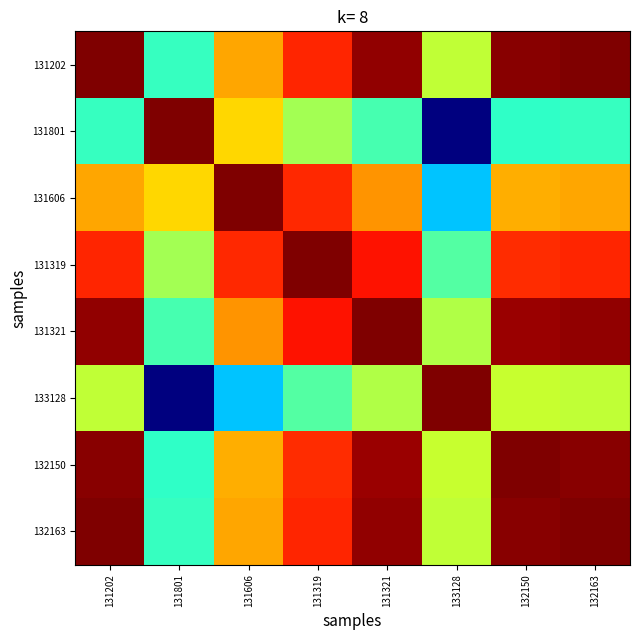

Reading right to left, what are all the values shown in this chart?

131202: 132163=1.0	132150=1.0	133128=0.6	131321=1.0	131319=0.9	131606=0.7	131801=0.4	131202=1.0
131801: 132163=0.4	132150=0.4	133128=0.0	131321=0.4	131319=0.5	131606=0.7	131801=1.0	131202=0.4
131606: 132163=0.7	132150=0.7	133128=0.3	131321=0.8	131319=0.9	131606=1.0	131801=0.7	131202=0.7
131319: 132163=0.9	132150=0.9	133128=0.5	131321=0.9	131319=1.0	131606=0.9	131801=0.5	131202=0.9
131321: 132163=1.0	132150=1.0	133128=0.6	131321=1.0	131319=0.9	131606=0.8	131801=0.4	131202=1.0
133128: 132163=0.6	132150=0.6	133128=1.0	131321=0.6	131319=0.5	131606=0.3	131801=0.0	131202=0.6
132150: 132163=1.0	132150=1.0	133128=0.6	131321=1.0	131319=0.9	131606=0.7	131801=0.4	131202=1.0
132163: 132163=1.0	132150=1.0	133128=0.6	131321=1.0	131319=0.9	131606=0.7	131801=0.4	131202=1.0